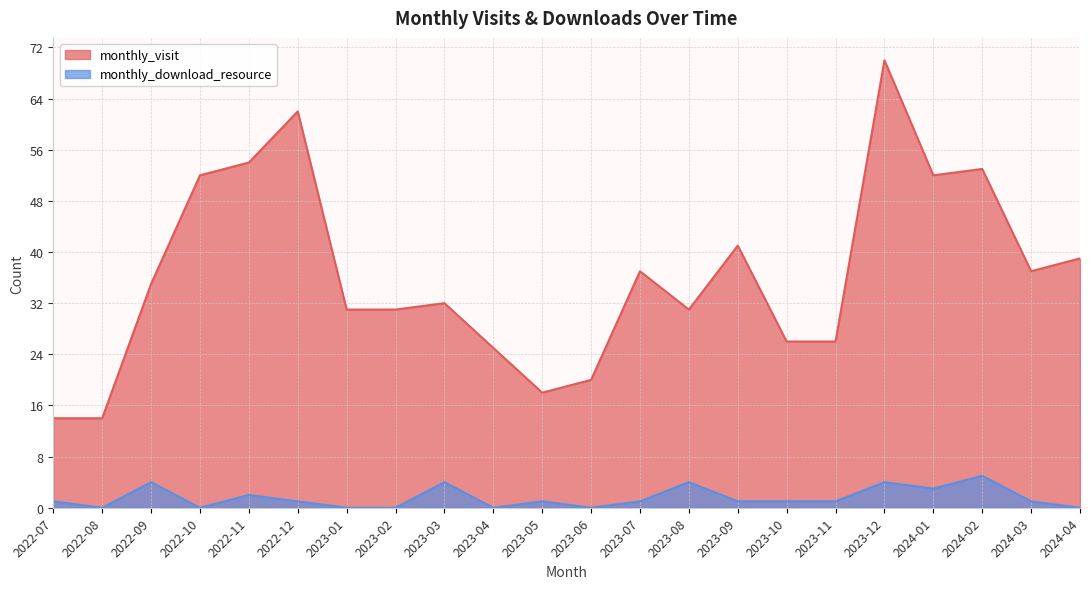

True or false: monthly_visit has a value of 52 at 2022-10.

True